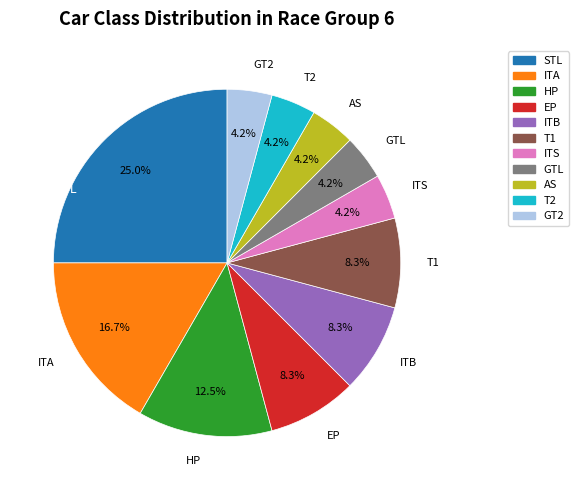

Which slice is the largest?

STL